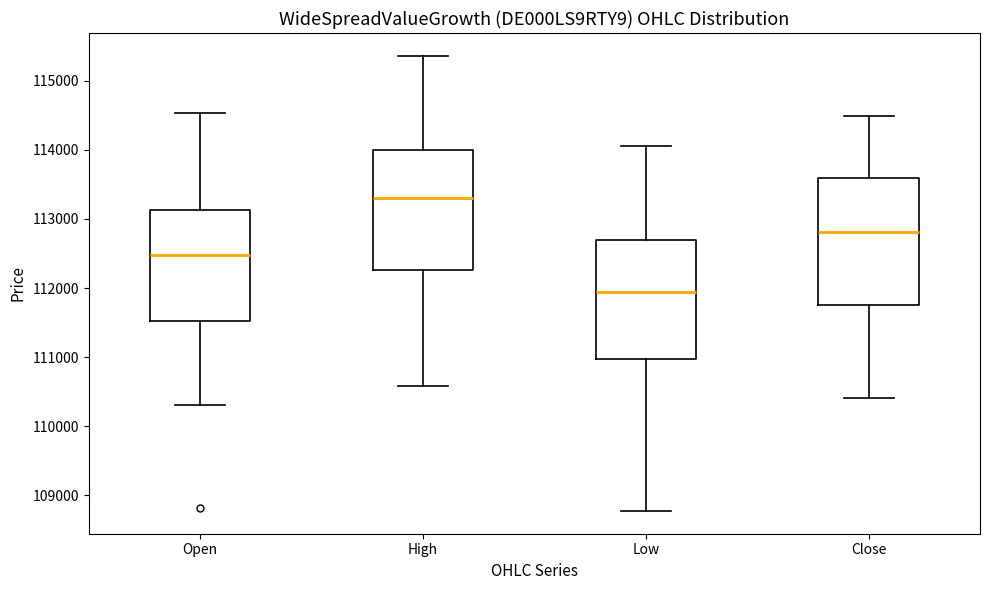

Which box has the highest median line?

High